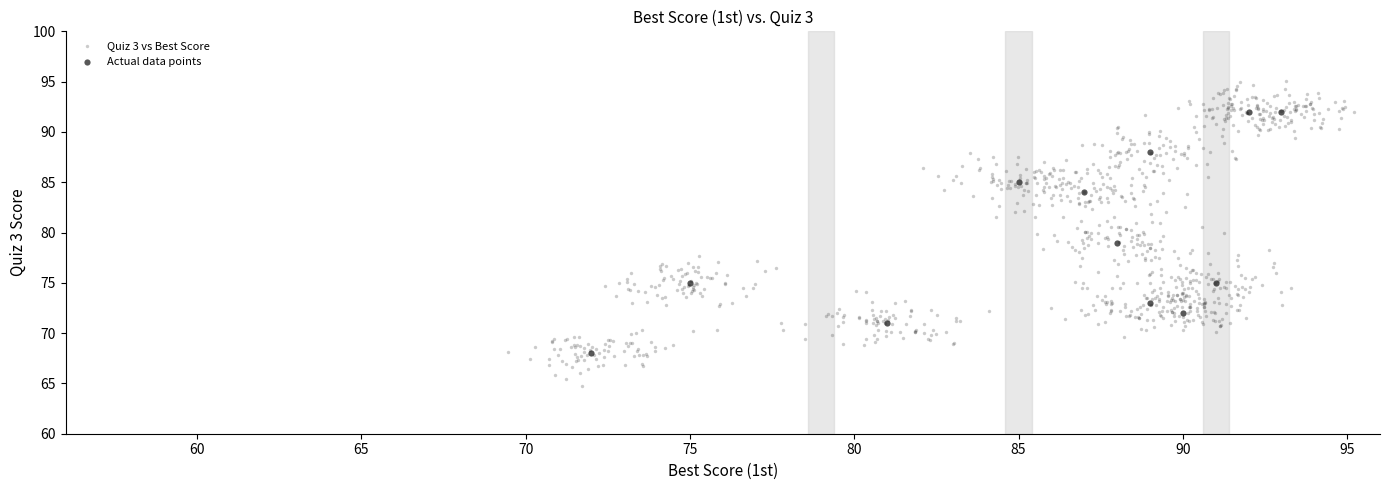

Which series reaches the maximum Y coordinate?

Quiz 3 vs Best Score